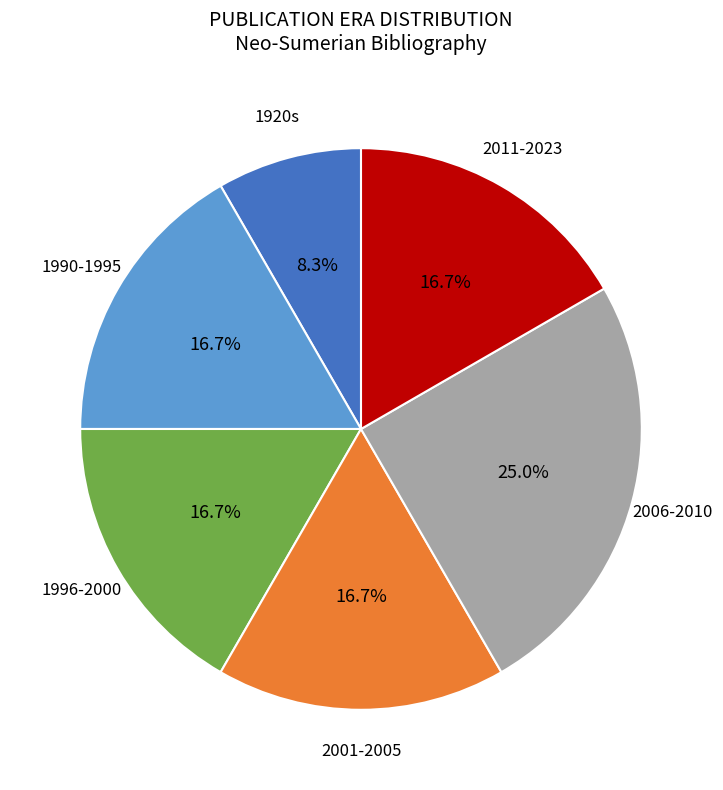

How many slices are in this pie chart?

6